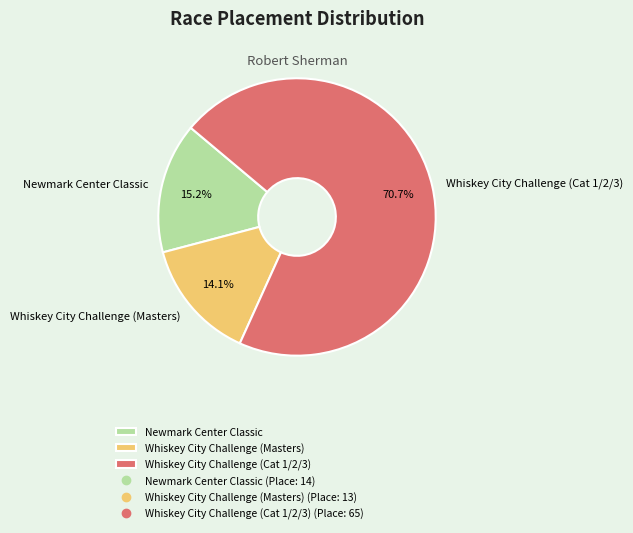

Does Newmark Center Classic represent more than half of the total?

No